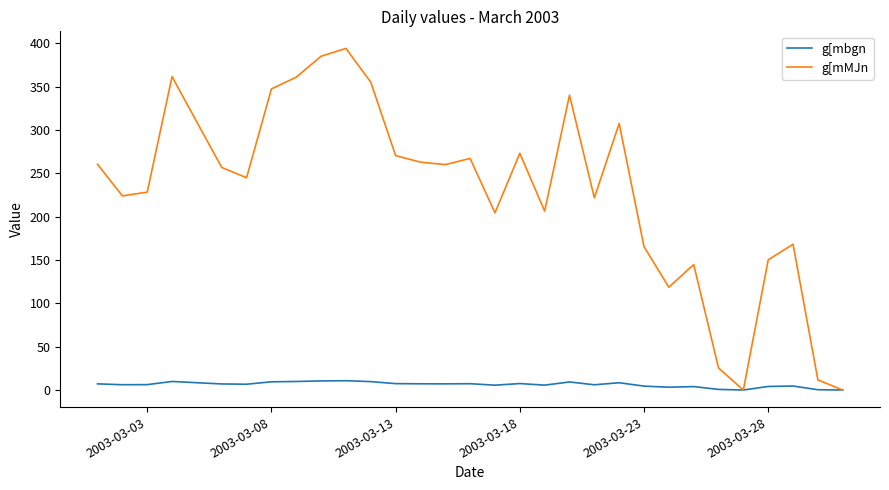

What is the highest value of the g[mMJn series?

394.2